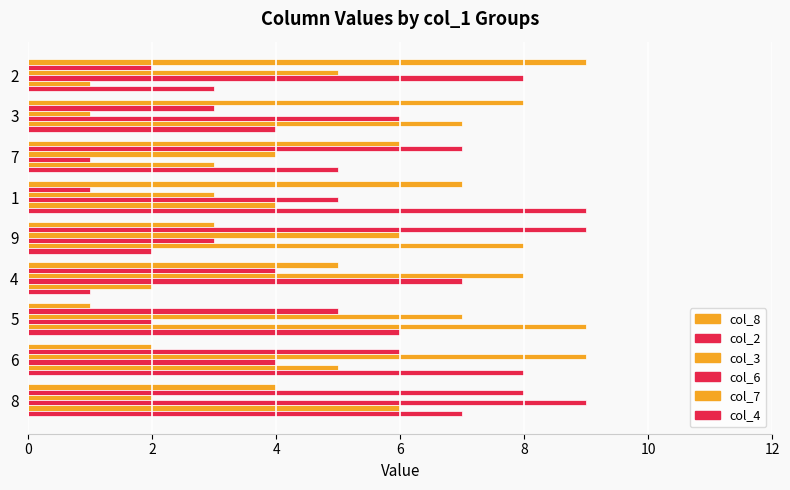

How many distinct data groups are displayed?

6